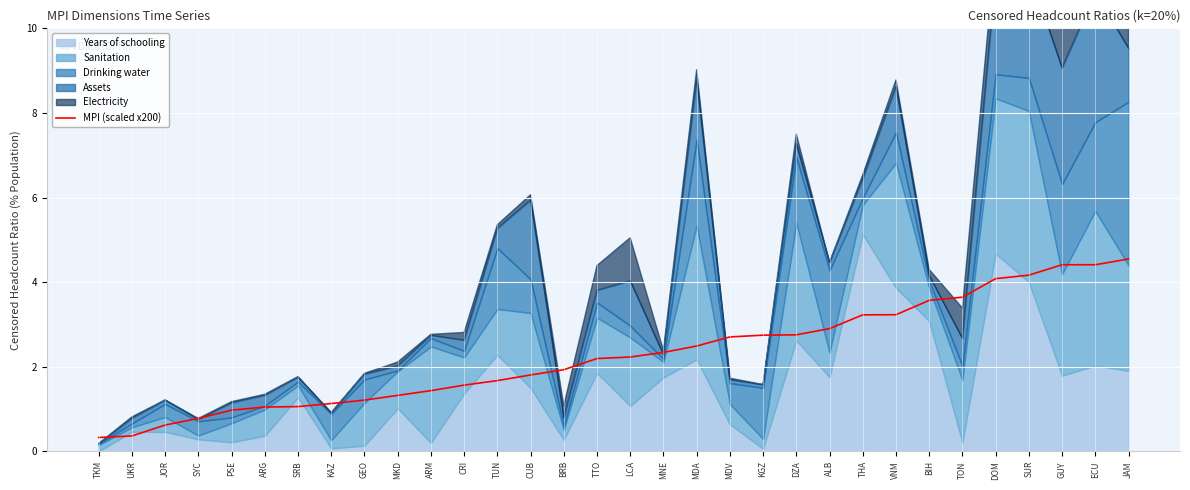

Count the number of categories in the chart.

32